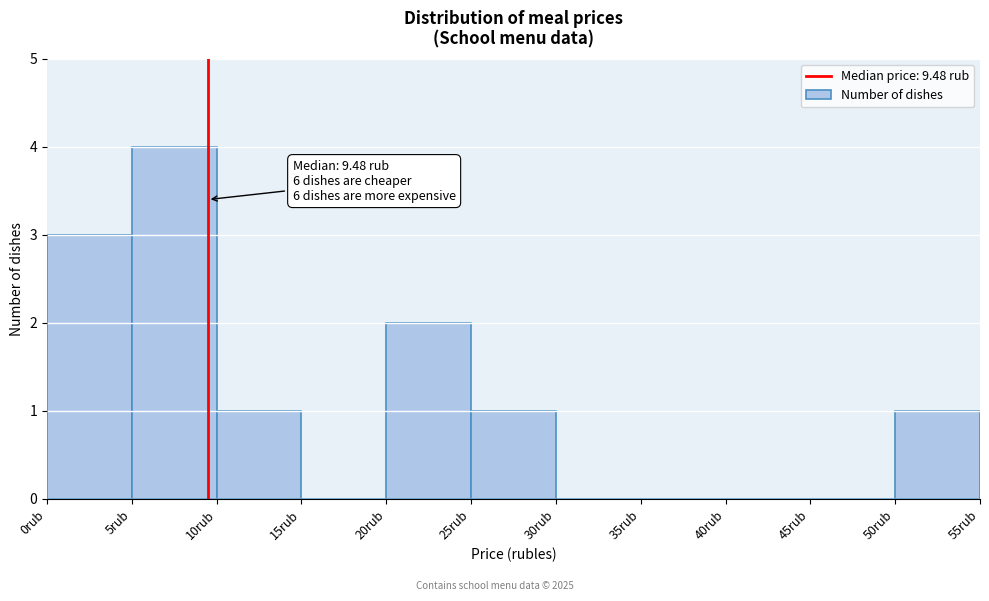

Which range on the x-axis has the tallest bar?

5 to 10